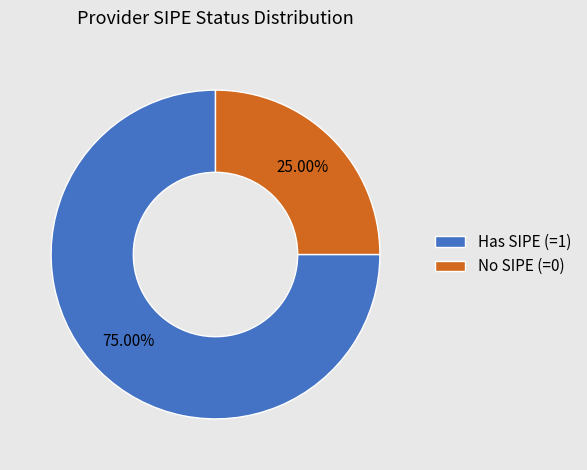

Is there a majority slice in this chart?

Yes